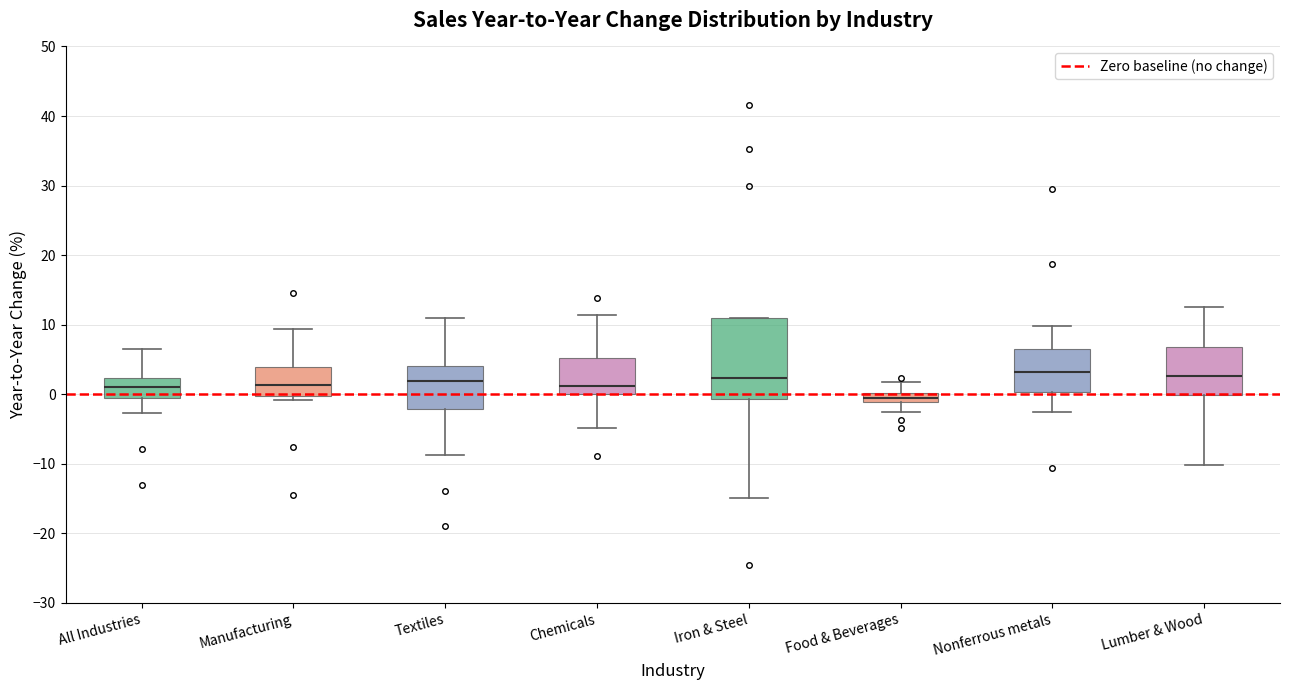

Where is the lower edge of the box for Nonferrous metals on the y-axis? The values are not printed on the chart, so give them approximately, as read against the axis.

0